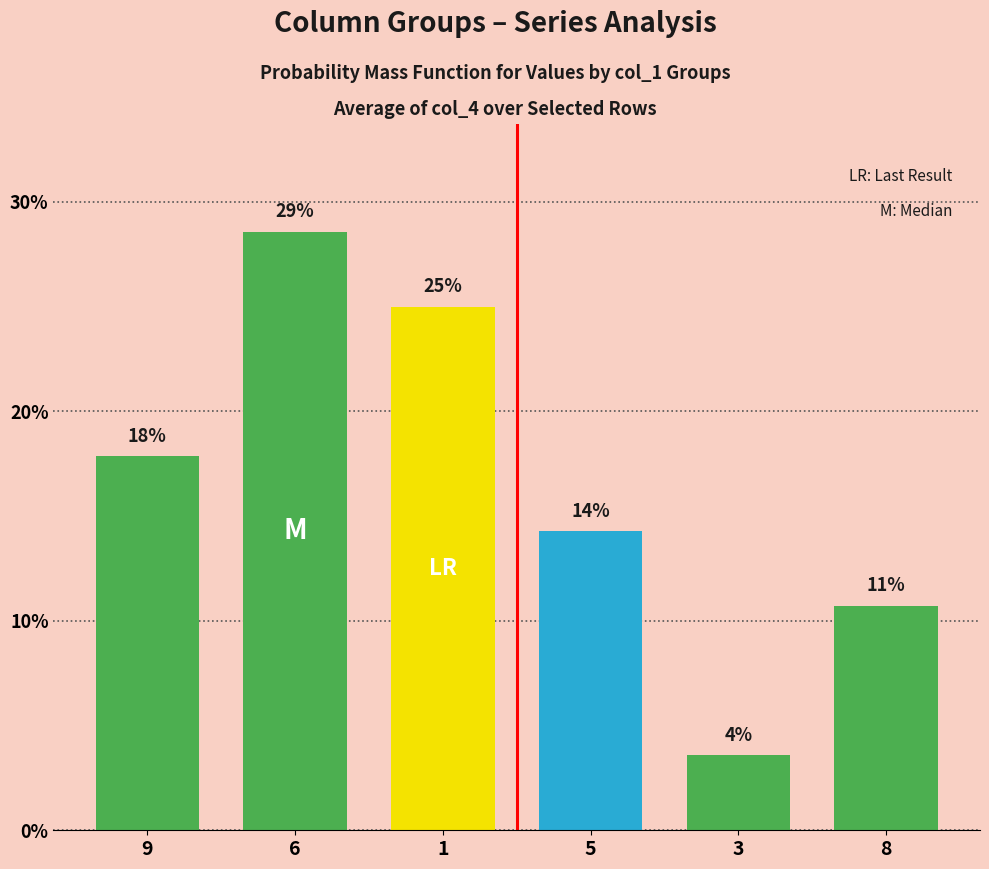

Between 9 and 6, which is larger?

6